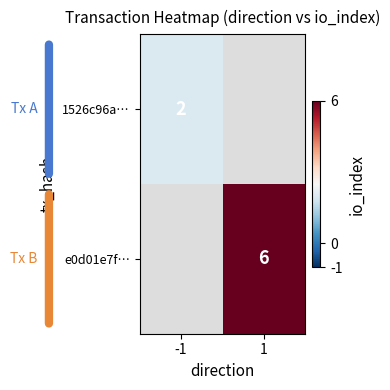

True or false: e0d01e7f… has a value of 6 at 1.

True